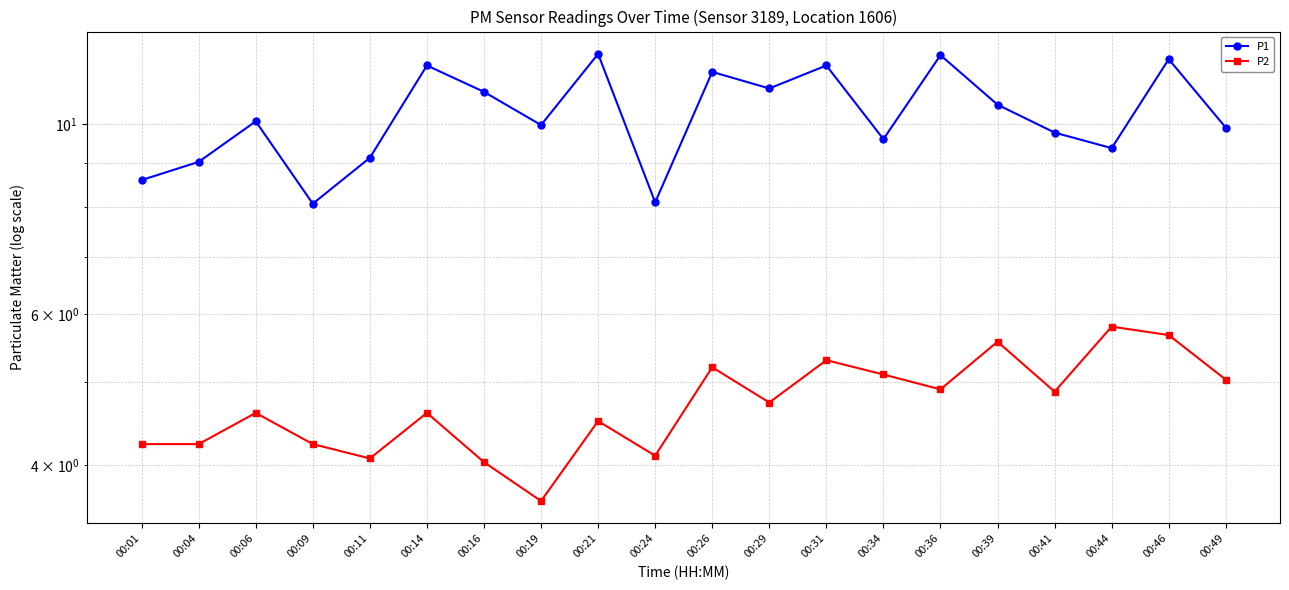

What is the difference between the maximum and minimum values in the P1 series?

4.0